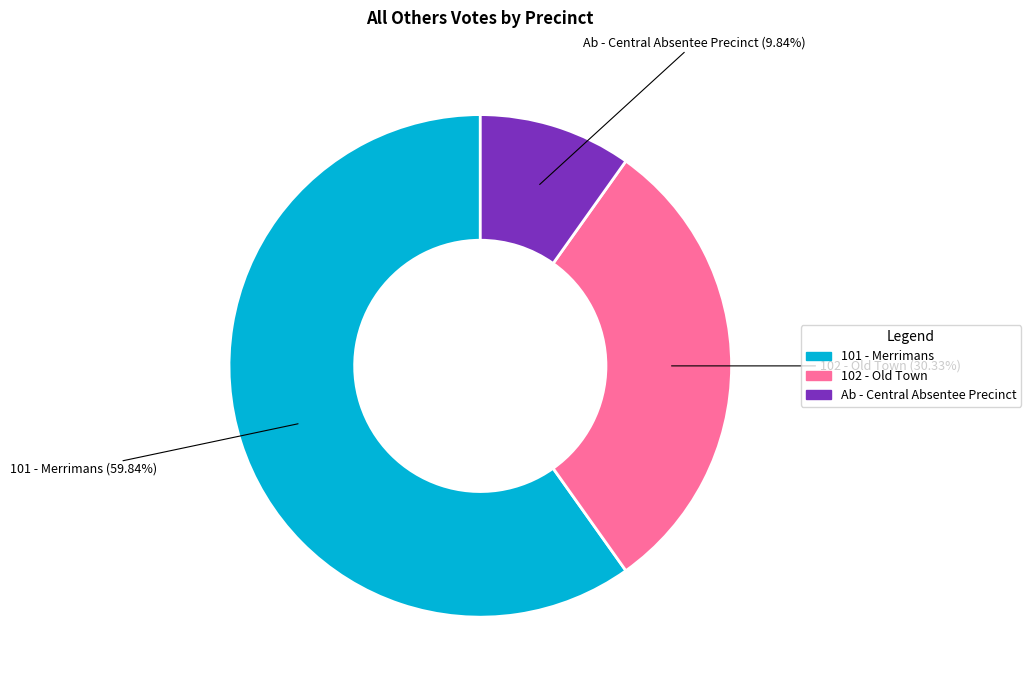

To the nearest percent, what is the average slice percentage?

33%